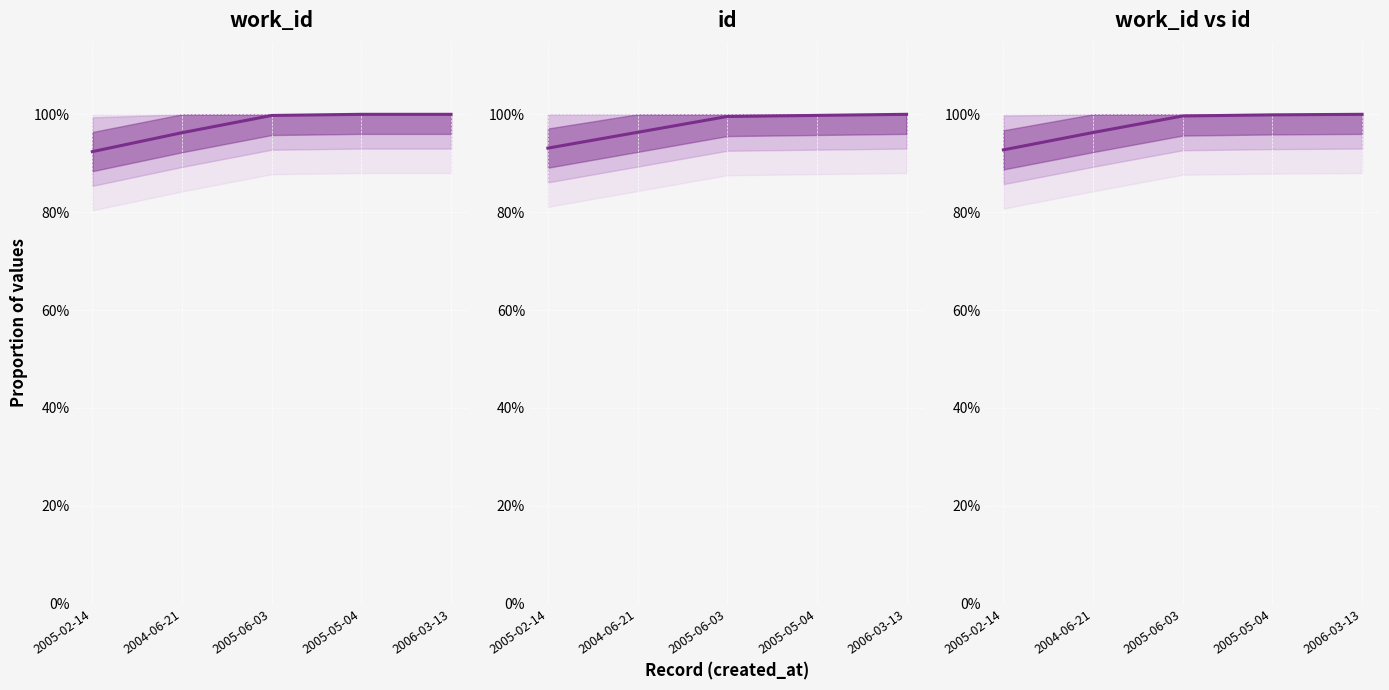

What is the difference between the maximum and minimum values in the id series?

0.1